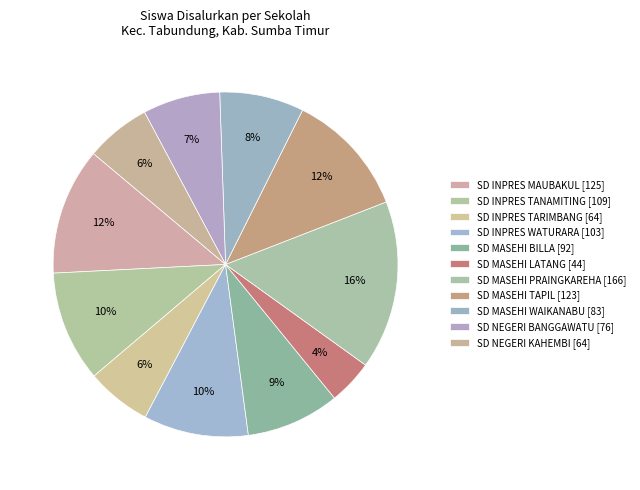

How many slices are in this pie chart?

11